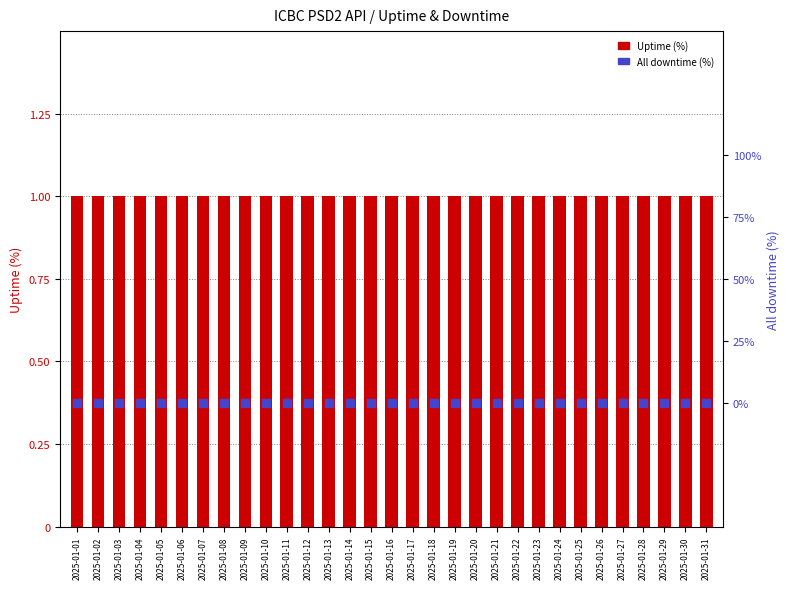

Is the value of Uptime (%) at 2025-01-08 greater than the value of All downtime (%) at 2025-01-11?

Yes